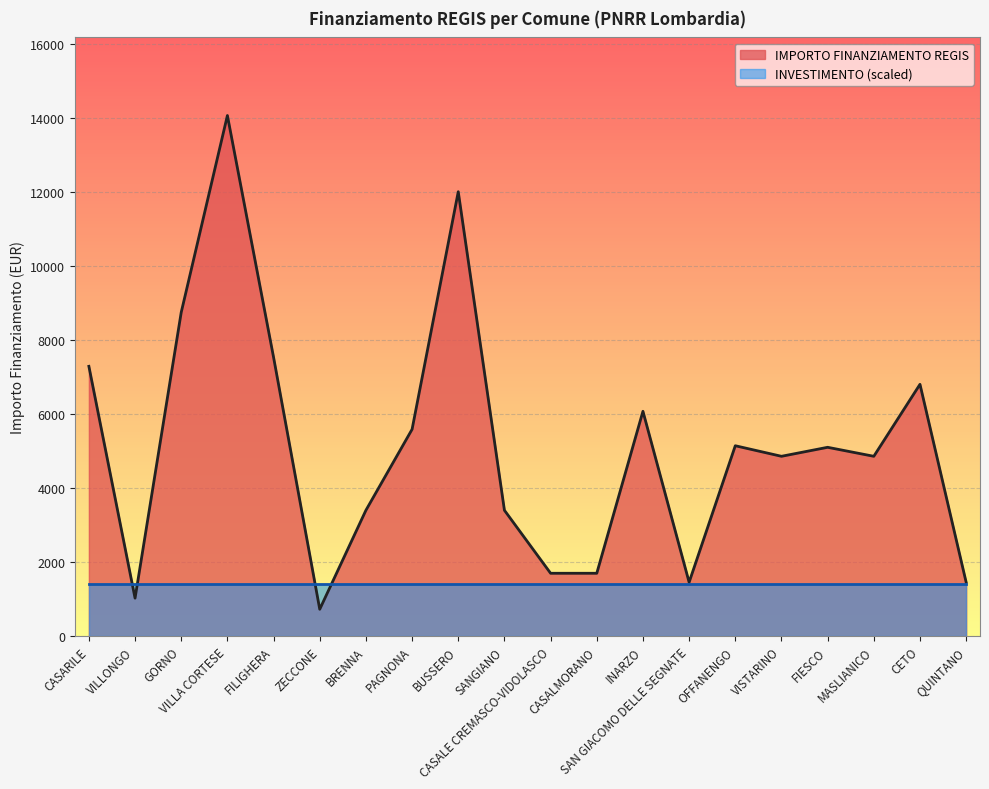

True or false: the data shows 7533 at FILIGHERA.

True